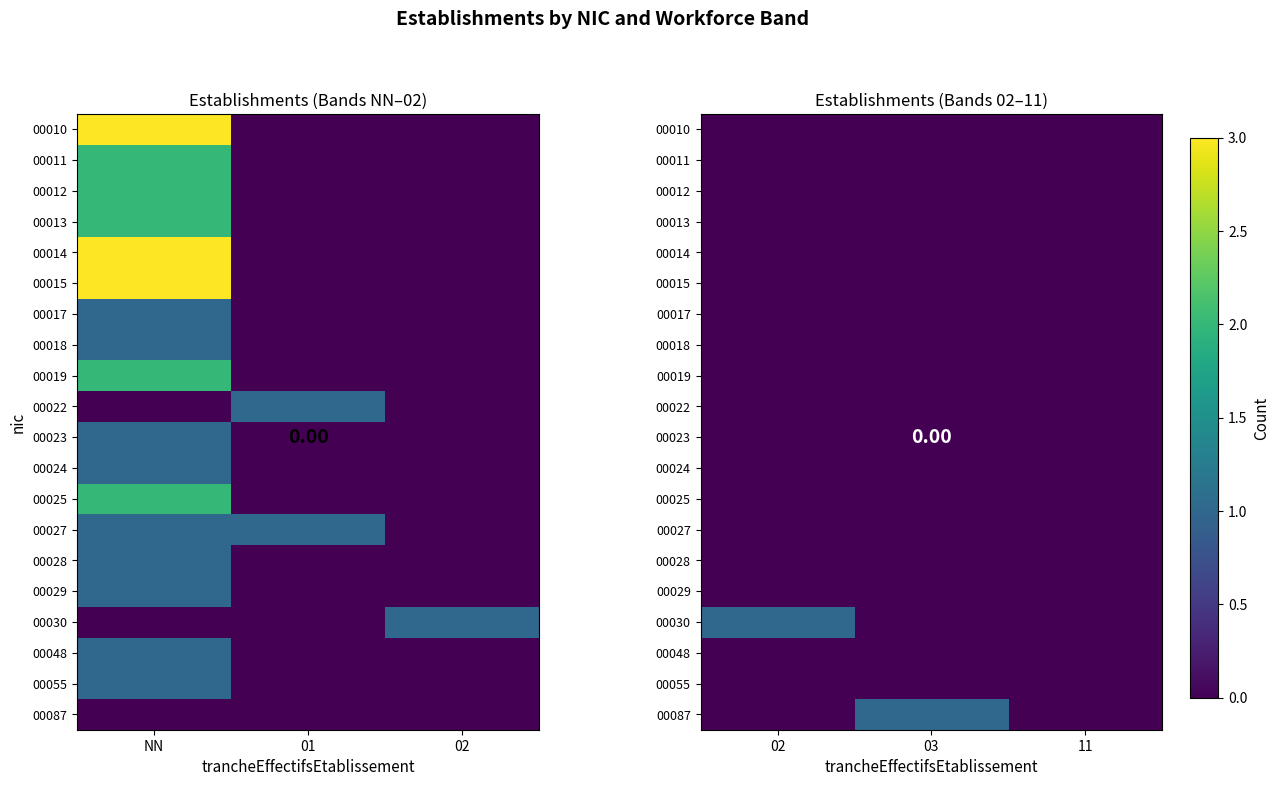

Which label corresponds to the smallest value in the chart?

02